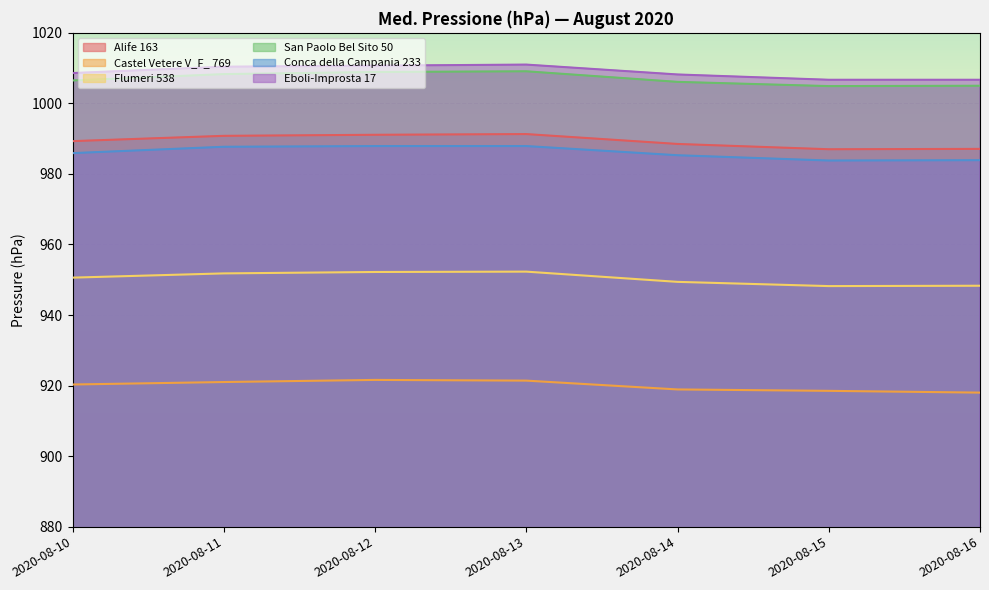

Reading left to right, list all the values displayed in this chart.

Alife 163: 2020-08-10=989.3	2020-08-11=990.8	2020-08-12=991.1	2020-08-13=991.3	2020-08-14=988.5	2020-08-15=987.0	2020-08-16=987.1
Castel Vetere V_F_ 769: 2020-08-10=920.3	2020-08-11=921.0	2020-08-12=921.6	2020-08-13=921.4	2020-08-14=918.9	2020-08-15=918.5	2020-08-16=918.0
Flumeri 538: 2020-08-10=950.6	2020-08-11=951.8	2020-08-12=952.2	2020-08-13=952.3	2020-08-14=949.4	2020-08-15=948.2	2020-08-16=948.3
San Paolo Bel Sito 50: 2020-08-10=1006.5	2020-08-11=1008.3	2020-08-12=1008.9	2020-08-13=1009.1	2020-08-14=1006.1	2020-08-15=1004.9	2020-08-16=1005.0
Conca della Campania 233: 2020-08-10=985.9	2020-08-11=987.7	2020-08-12=987.9	2020-08-13=987.9	2020-08-14=985.3	2020-08-15=983.8	2020-08-16=983.9
Eboli-Improsta 17: 2020-08-10=1008.6	2020-08-11=1010.4	2020-08-12=1010.7	2020-08-13=1011.0	2020-08-14=1008.2	2020-08-15=1006.7	2020-08-16=1006.7